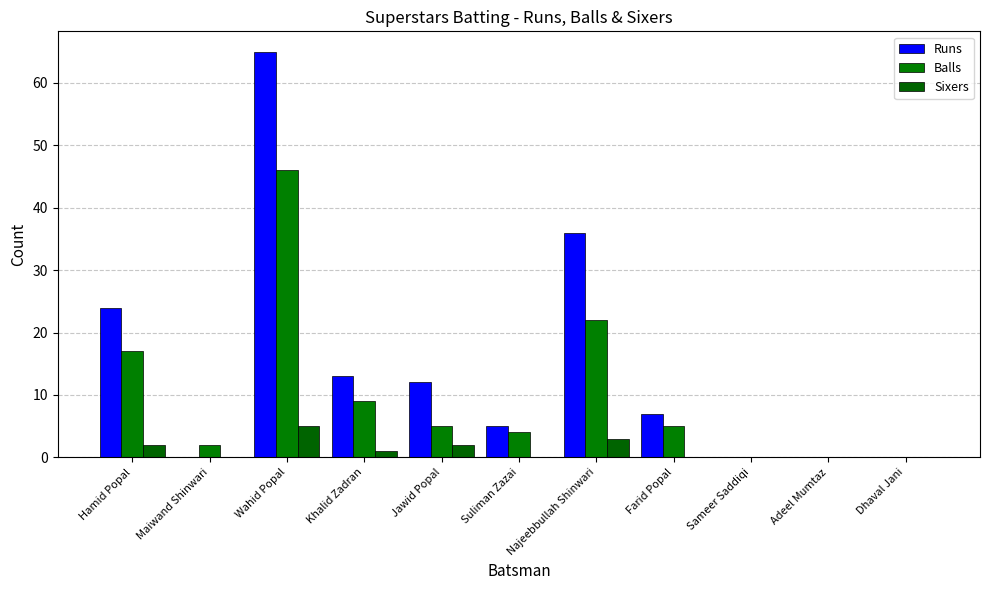

What is the difference between the maximum and minimum values in the Sixers series?

5